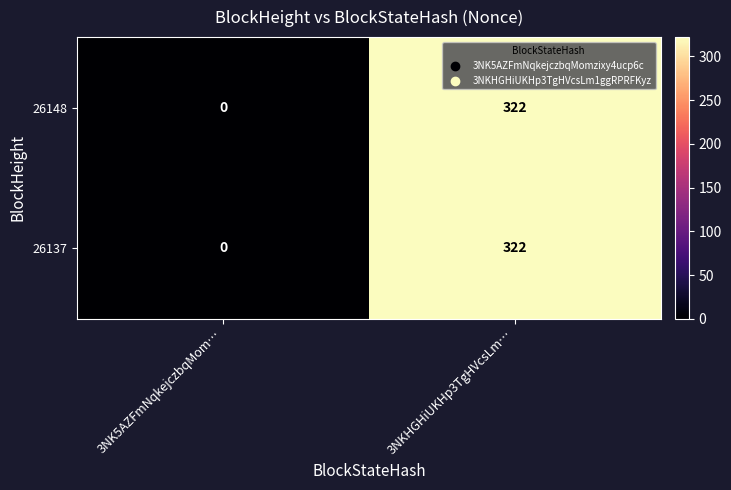

Rank the categories by 26148 value from lowest to highest.

3NK5AZFmNqkejczbqMom…, 3NKHGHiUKHp3TgHVcsLm…